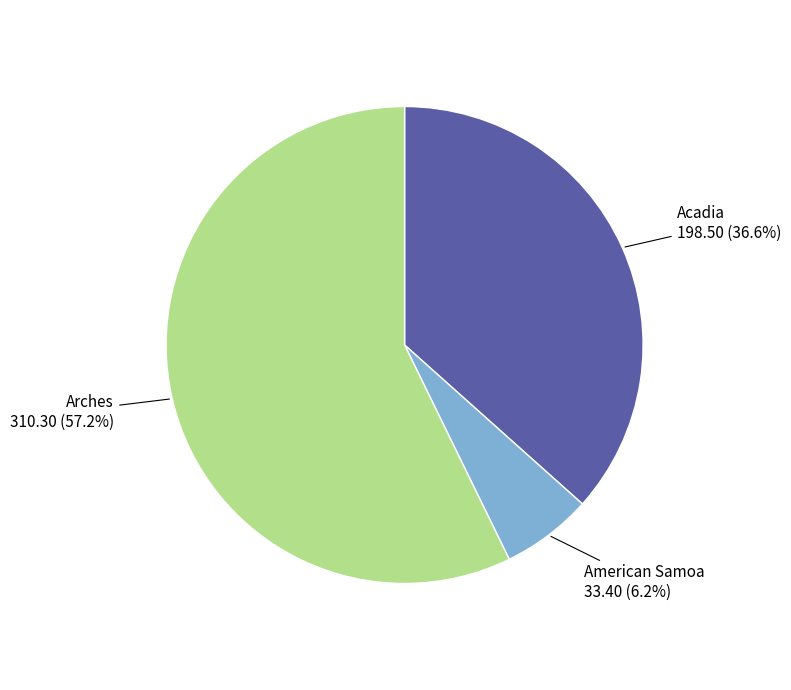

Is Acadia the majority of the pie?

No